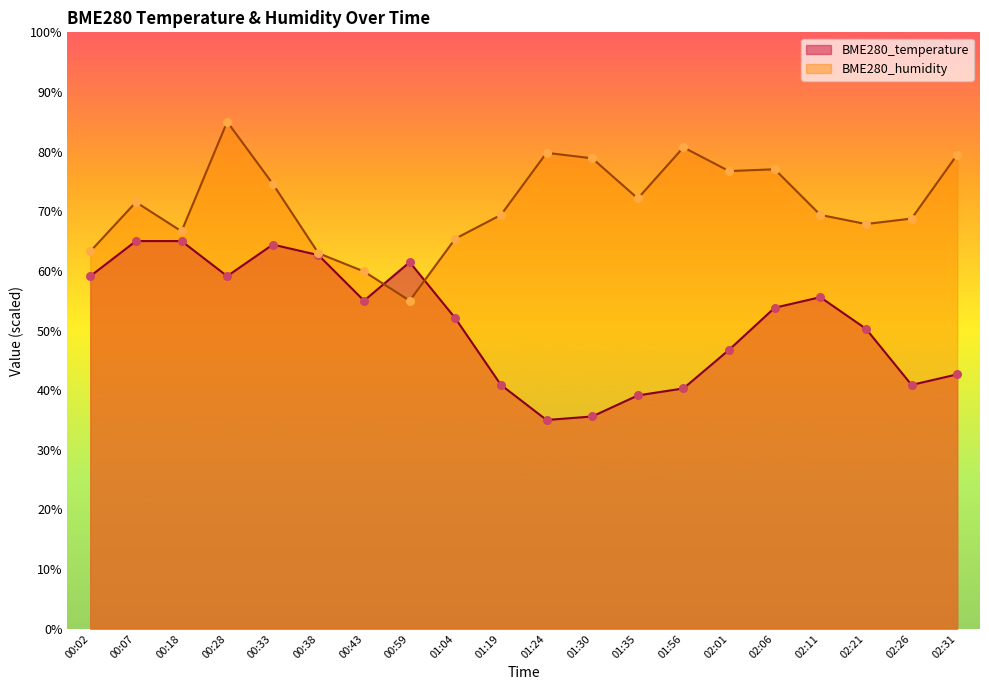

At which category is the sum across all series the highest?

00:28